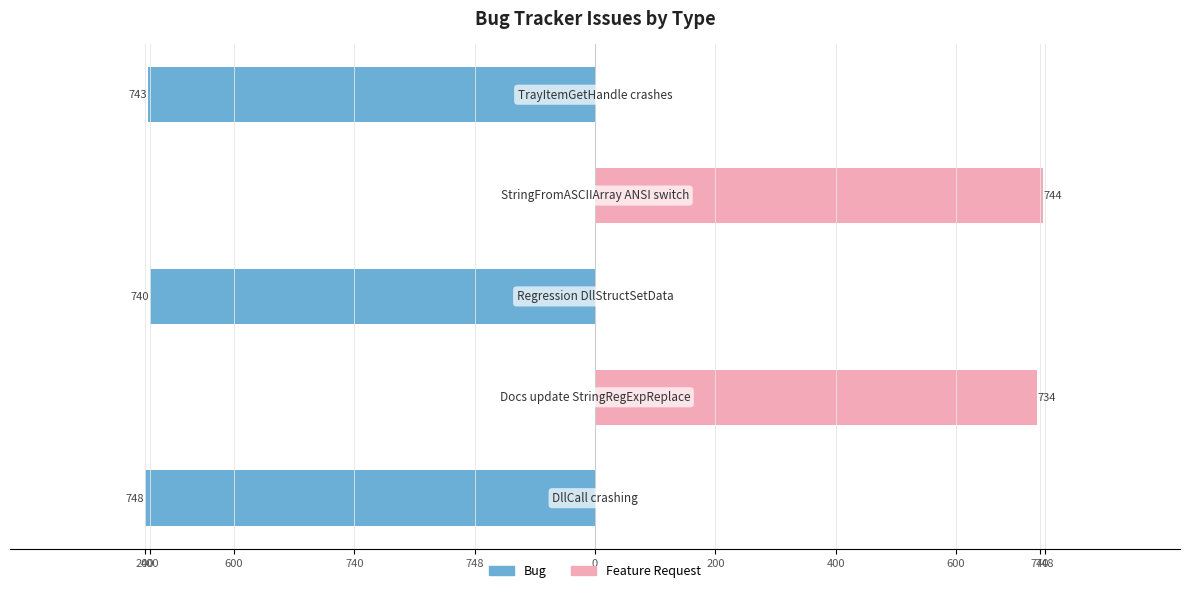

Is it true that Bug equals -373 at 740?

False